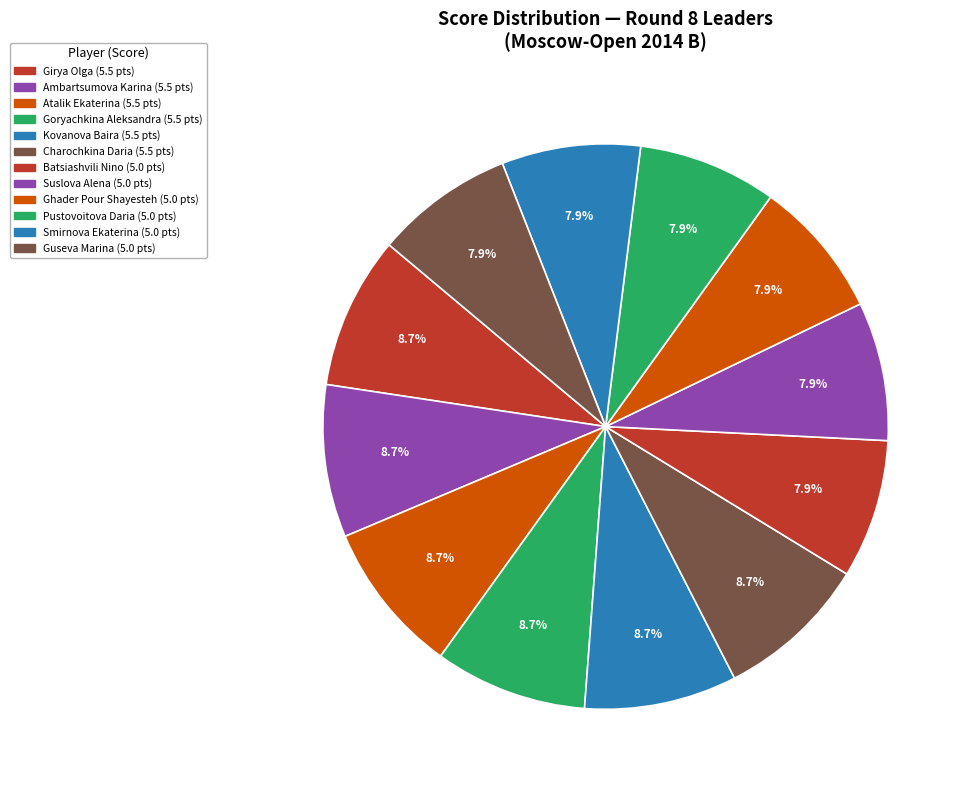

Is there a majority slice in this chart?

No